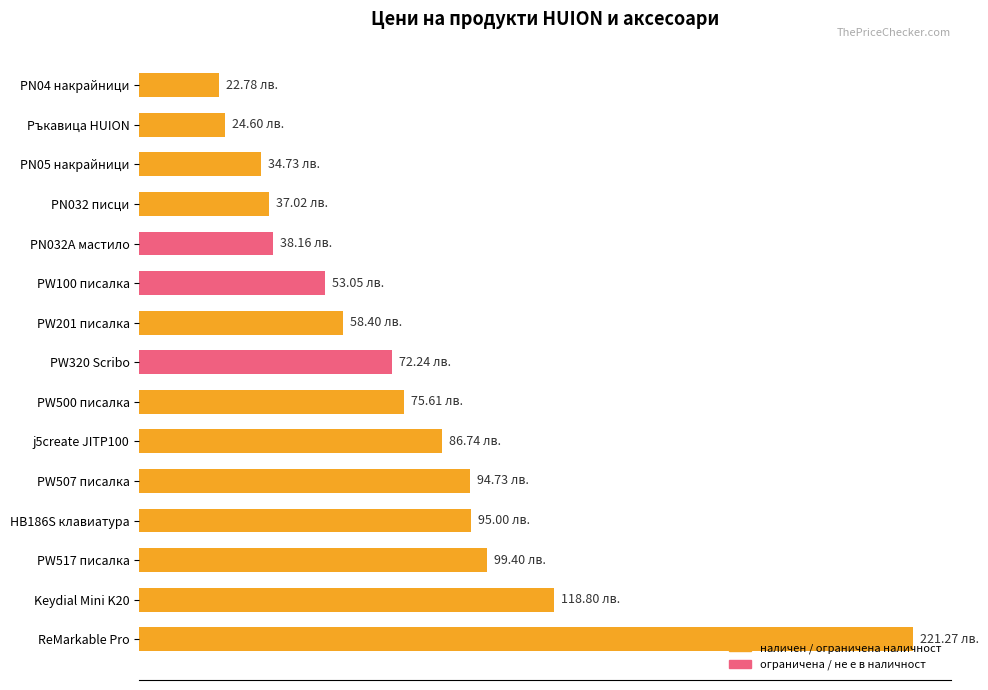

At which category does the chart reach its peak across all series?

ReMarkable Pro